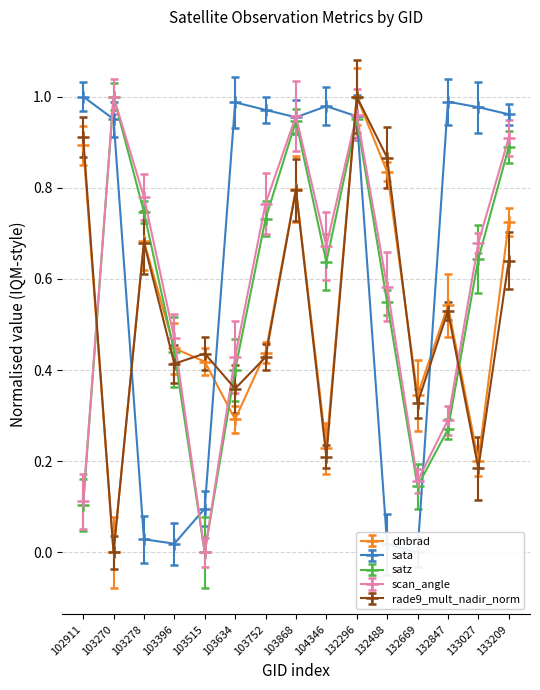

Reading left to right, extract all data points from this chart.

dnbrad: 0.9	0.0	0.7	0.4	0.4	0.3	0.4	0.8	0.2	1.0	0.8	0.3	0.5	0.2	0.7
sata: 1.0	1.0	0.0	0.0	0.1	1.0	1.0	1.0	1.0	1.0	0.0	0.0	1.0	1.0	1.0
satz: 0.1	1.0	0.7	0.4	0.0	0.4	0.7	0.9	0.6	1.0	0.5	0.1	0.3	0.6	0.9
scan_angle: 0.1	1.0	0.8	0.5	0.0	0.4	0.8	1.0	0.7	1.0	0.6	0.2	0.3	0.7	0.9
rade9_mult_nadir_norm: 0.9	0.0	0.7	0.4	0.4	0.4	0.4	0.8	0.2	1.0	0.9	0.3	0.5	0.2	0.6